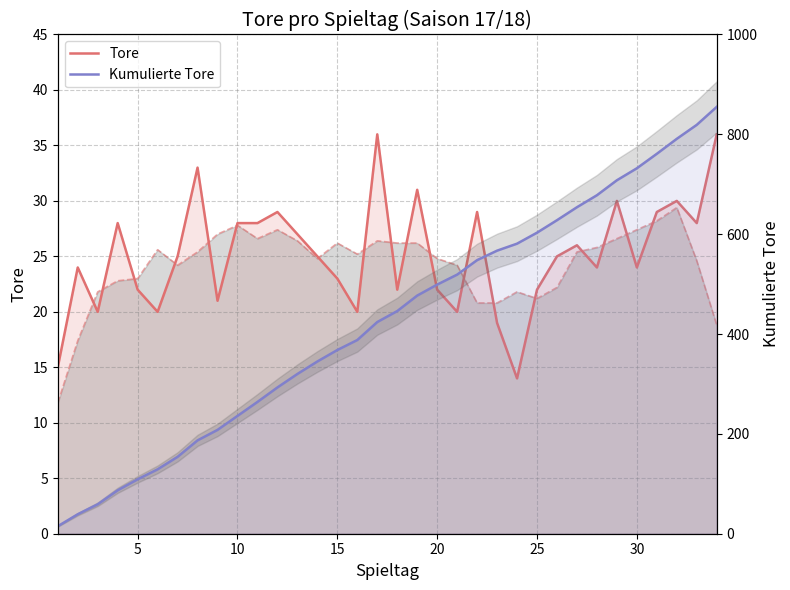

Is the value of Tore at 25 greater than the value of Kumulierte Tore at 5?

No